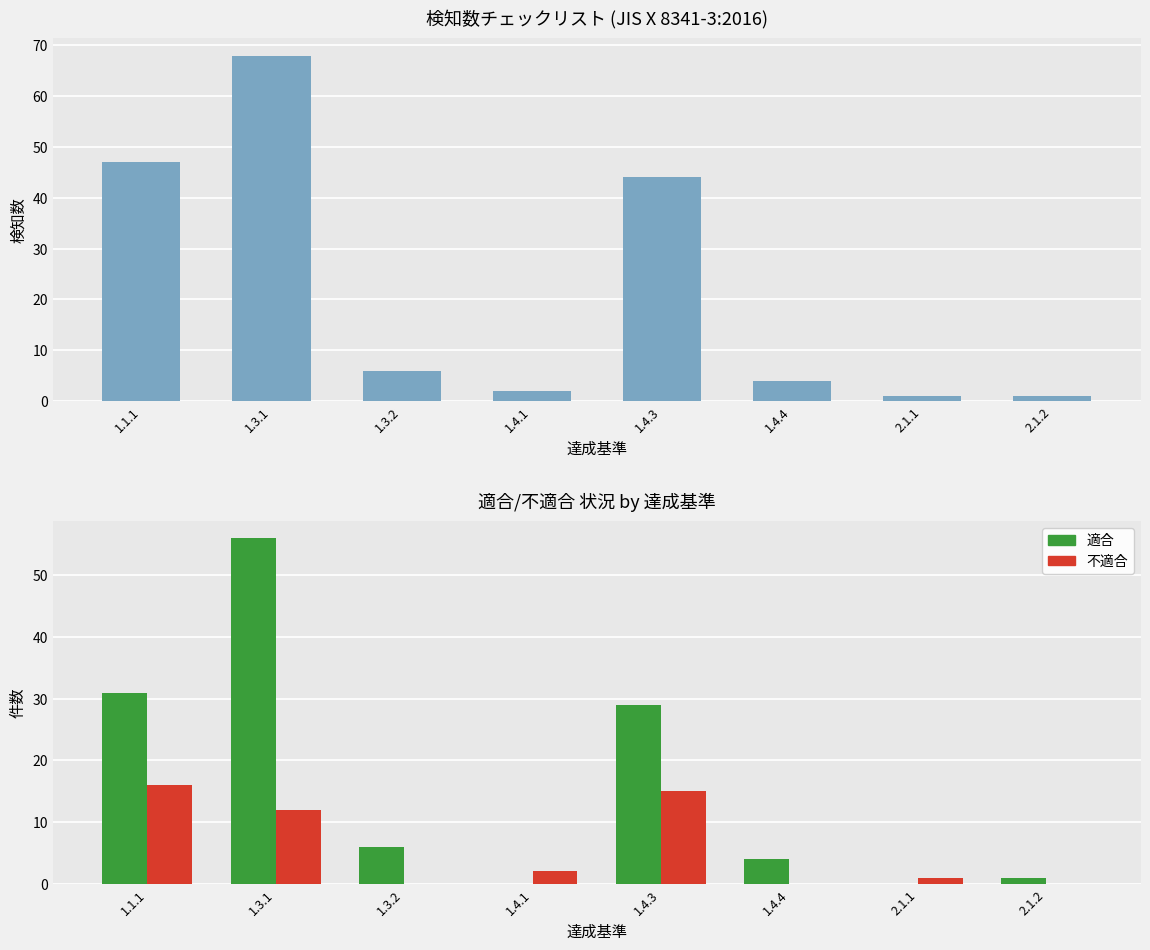

What is the total value across all series at 1.3.2?

12